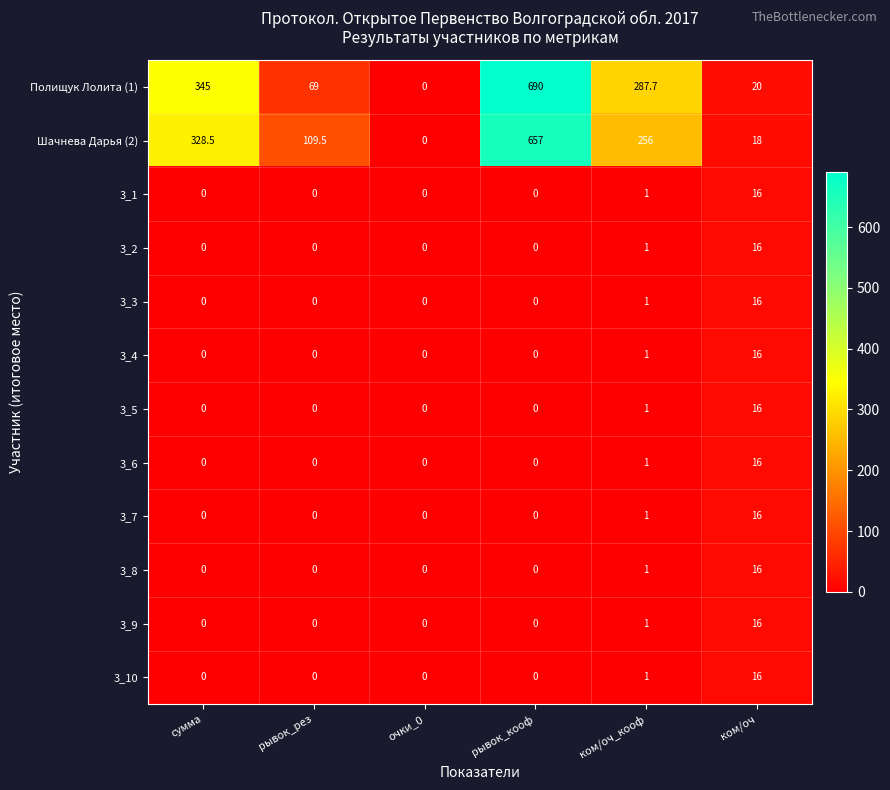

At which category is the sum across all series the highest?

рывок_кооф